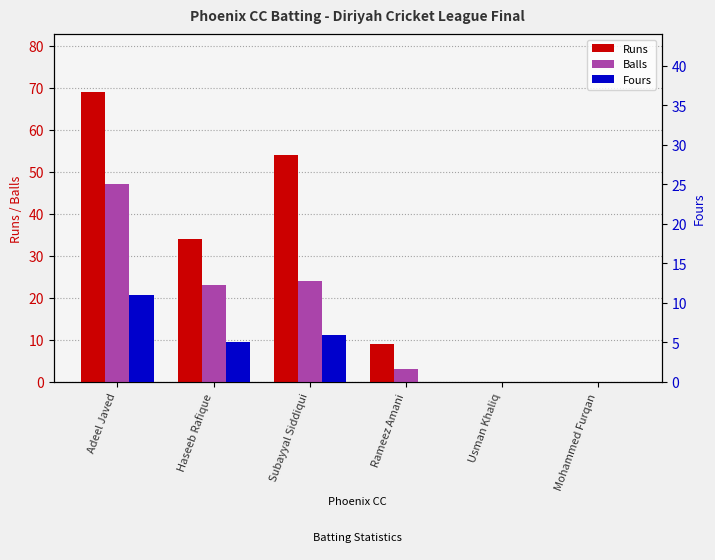

Is the value of Runs at Usman Khaliq greater than the value of Balls at Rameez Amani?

No